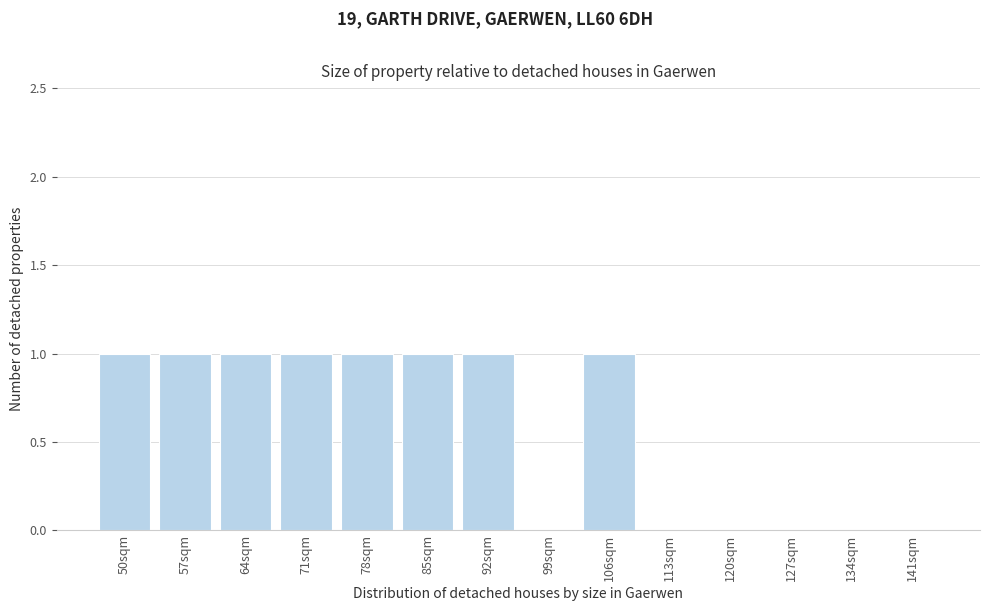

Reading right to left, list all the values displayed in this chart.

141sqm=0	134sqm=0	127sqm=0	120sqm=0	113sqm=0	106sqm=1	99sqm=0	92sqm=1	85sqm=1	78sqm=1	71sqm=1	64sqm=1	57sqm=1	50sqm=1